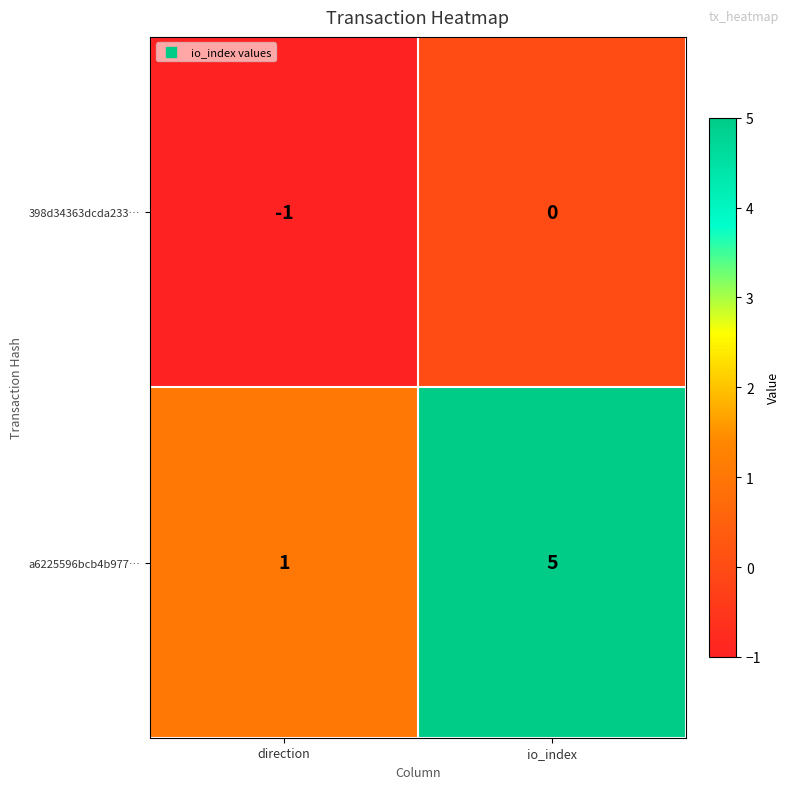

True or false: 398d34363dcda233… has a value of -1 at direction.

True